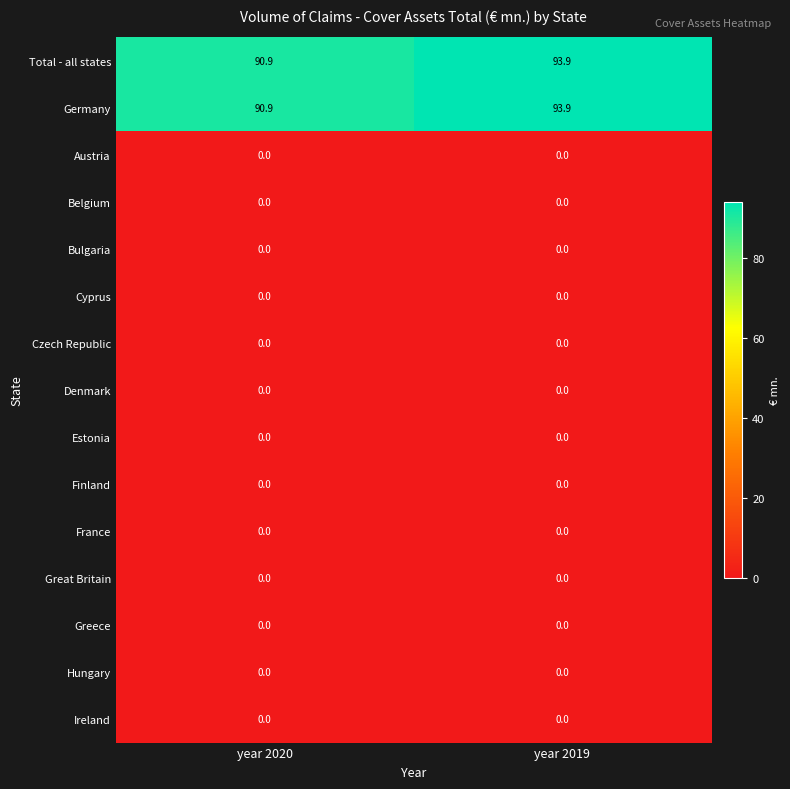

At which category is the sum across all series the highest?

year 2019